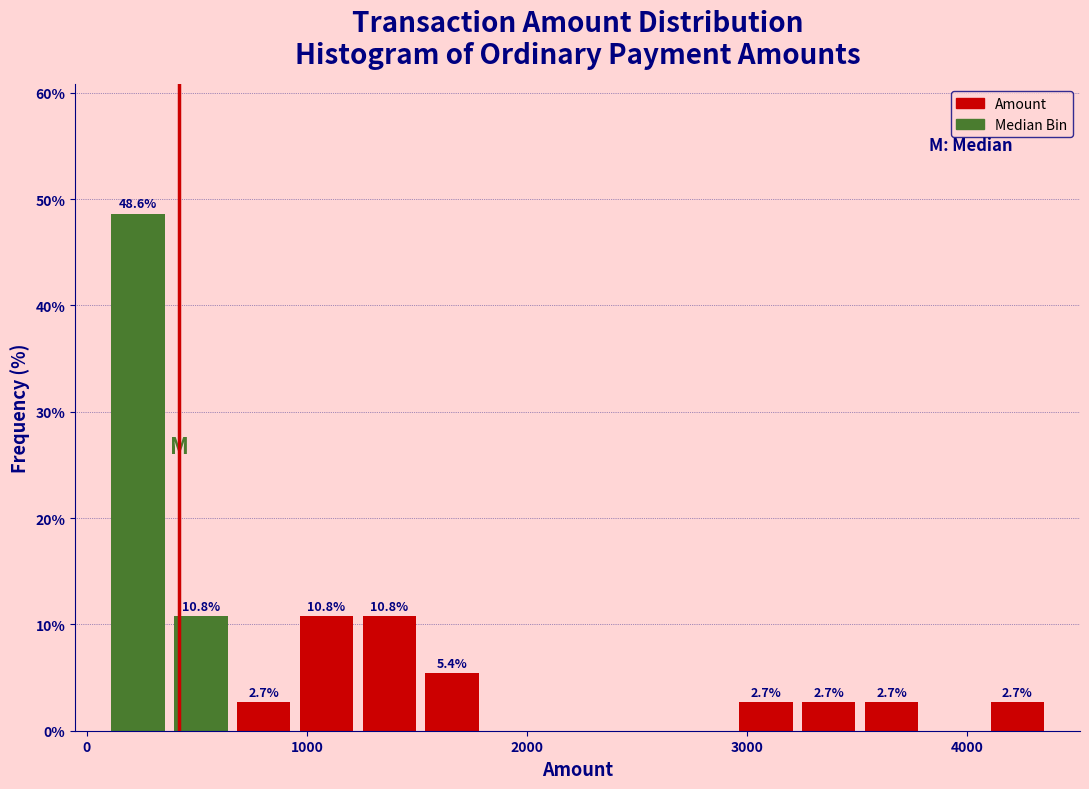

Read against the x-axis, roughly where is the centre of the tallest bar?

200